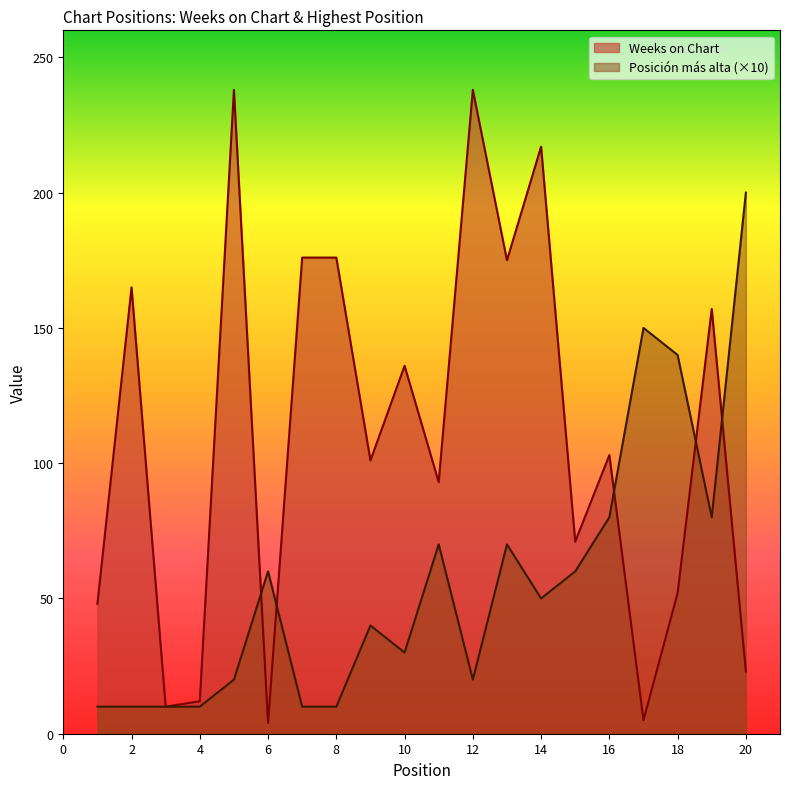

At which label does Weeks on Chart reach its minimum?

6